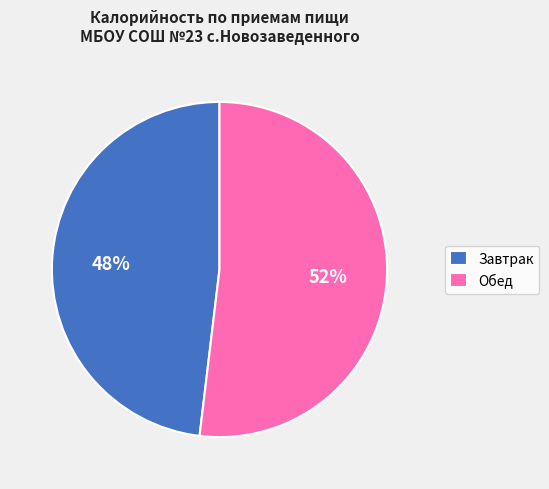

To the nearest percent, what percentage of the pie is Завтрак?

48%